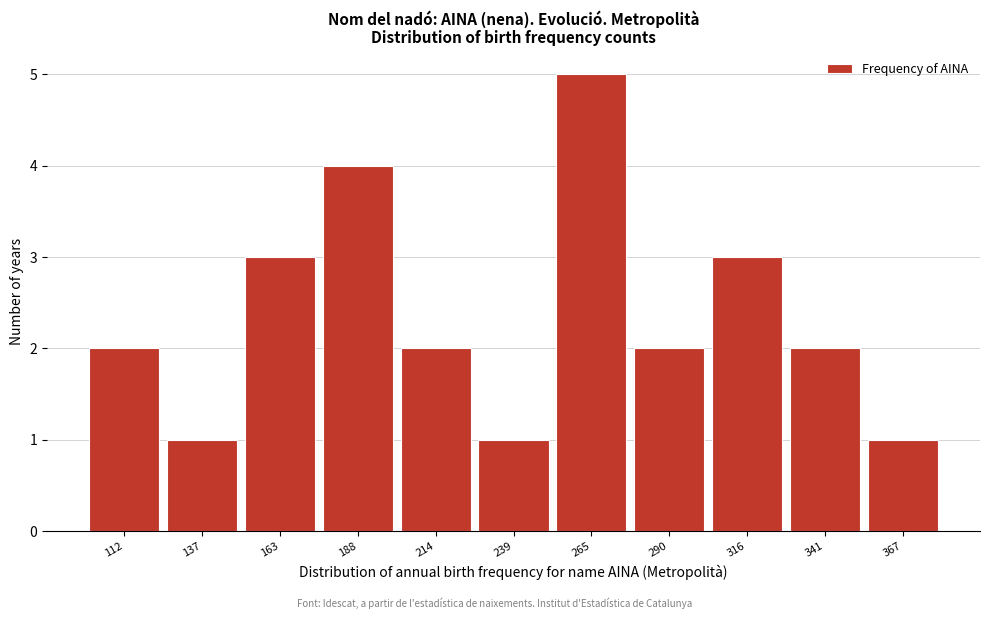

Reading left to right, list all the values displayed in this chart.

2	1	3	4	2	1	5	2	3	2	1